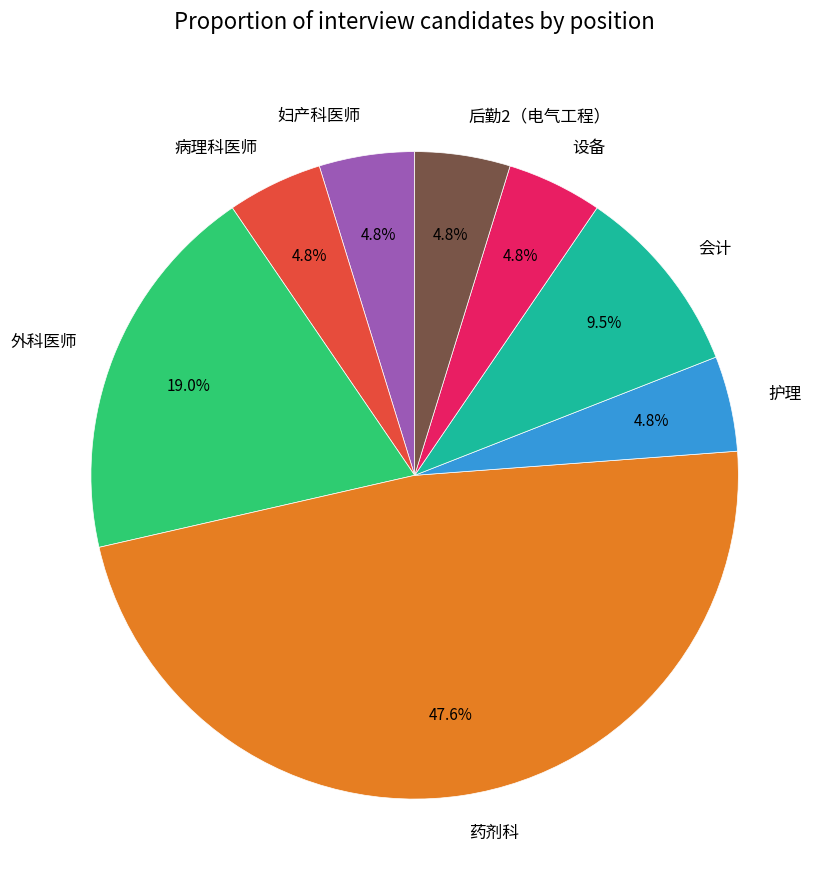

How many slices are in this pie chart?

8